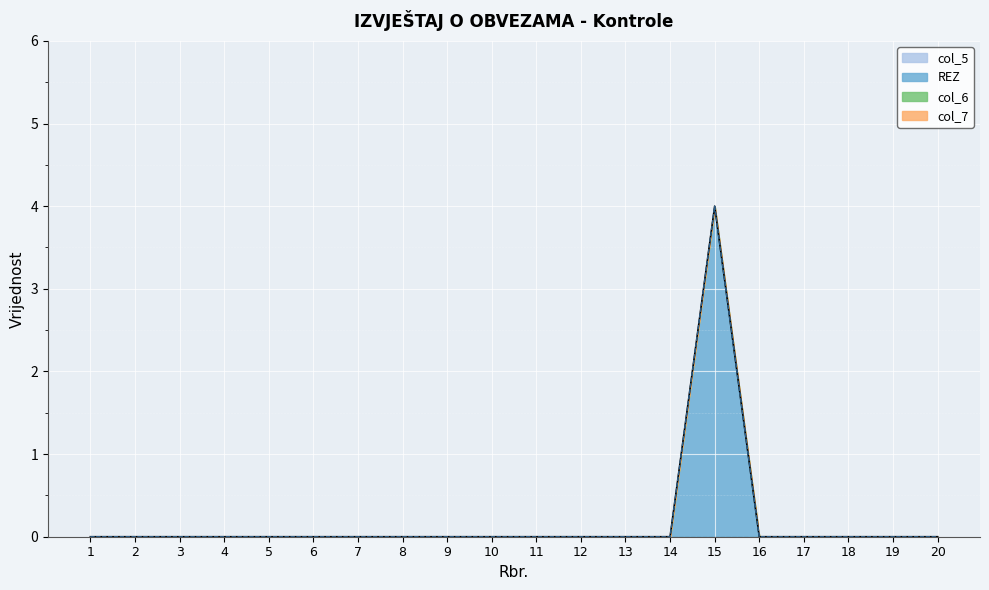

Reading left to right, transcribe all the data shown in this chart.

col_5: 1=0	2=0	3=0	4=0	5=0	6=0	7=0	8=0	9=0	10=0	11=0	12=0	13=0	14=0	15=0	16=0	17=0	18=0	19=0	20=0
REZ: 1=0	2=0	3=0	4=0	5=0	6=0	7=0	8=0	9=0	10=0	11=0	12=0	13=0	14=0	15=4	16=0	17=0	18=0	19=0	20=0
col_6: 1=0	2=0	3=0	4=0	5=0	6=0	7=0	8=0	9=0	10=0	11=0	12=0	13=0	14=0	15=0	16=0	17=0	18=0	19=0	20=0
col_7: 1=0	2=0	3=0	4=0	5=0	6=0	7=0	8=0	9=0	10=0	11=0	12=0	13=0	14=0	15=0	16=0	17=0	18=0	19=0	20=0